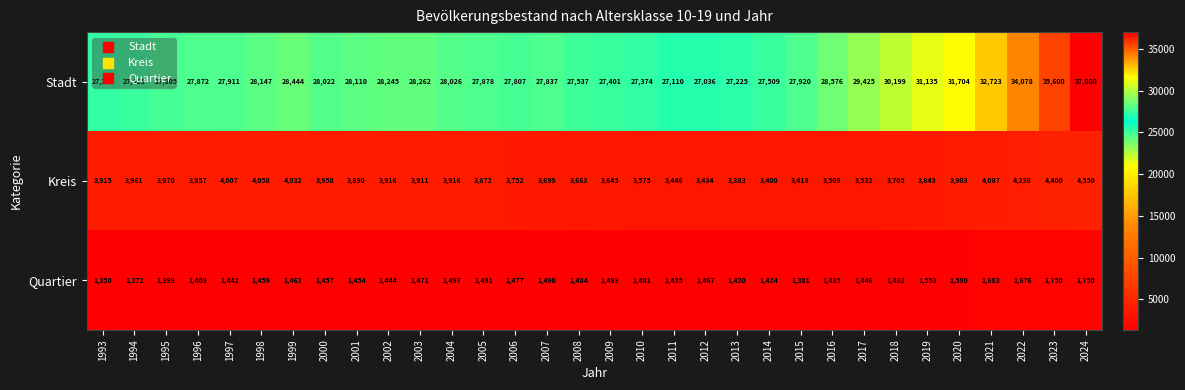

At which label is Quartier closest to 1550?

2019